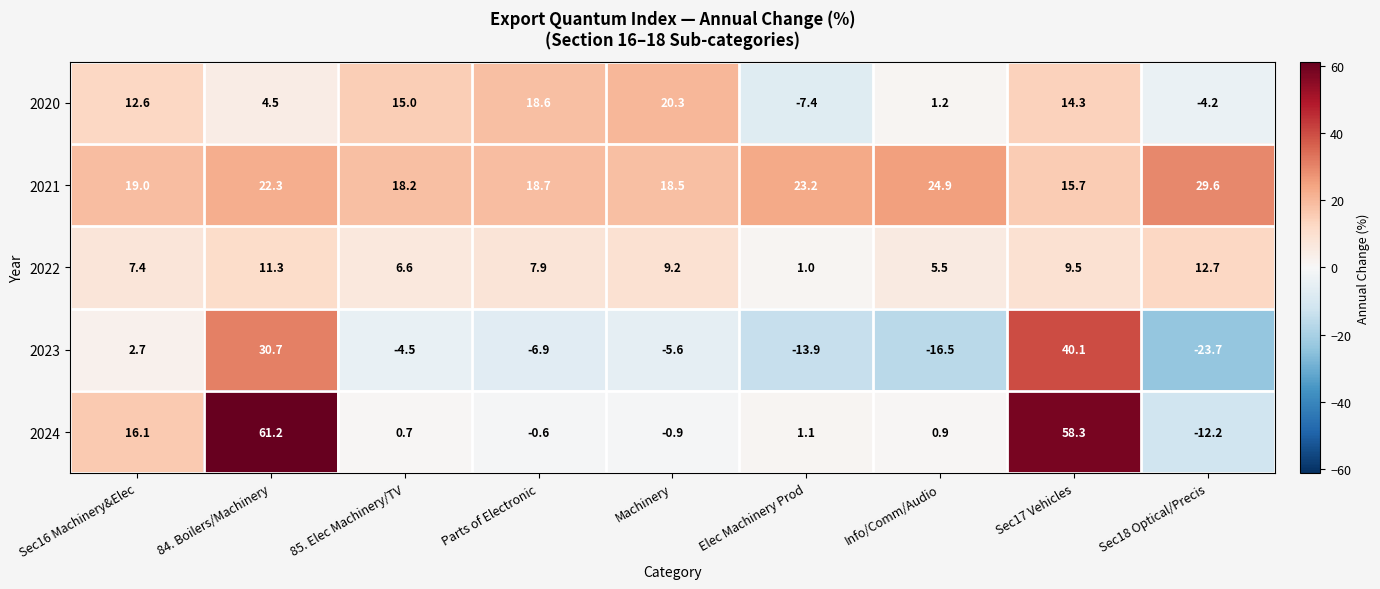

How many series are shown in this chart?

5